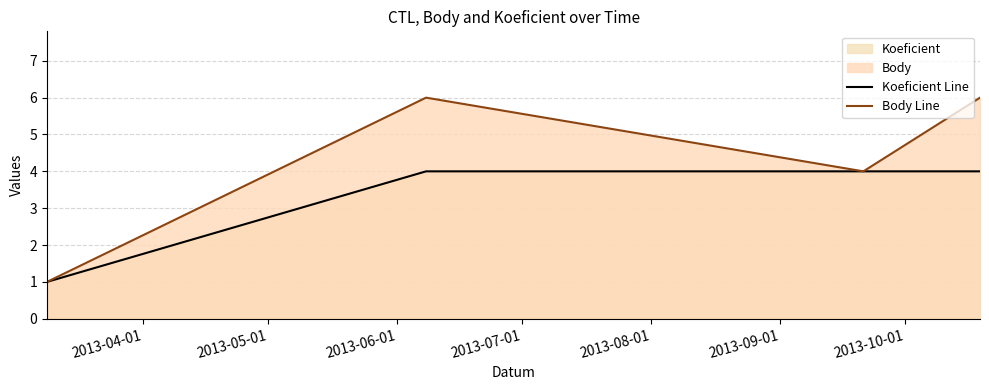

True or false: Body Line has more than 0 points higher than both neighbors.

True